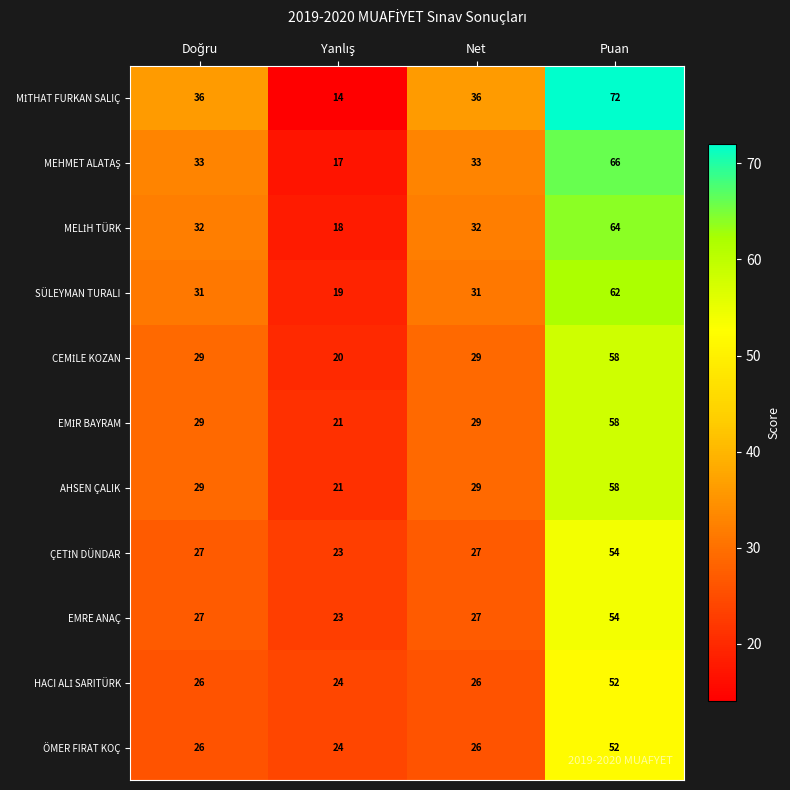

What is the greatest value displayed?

72